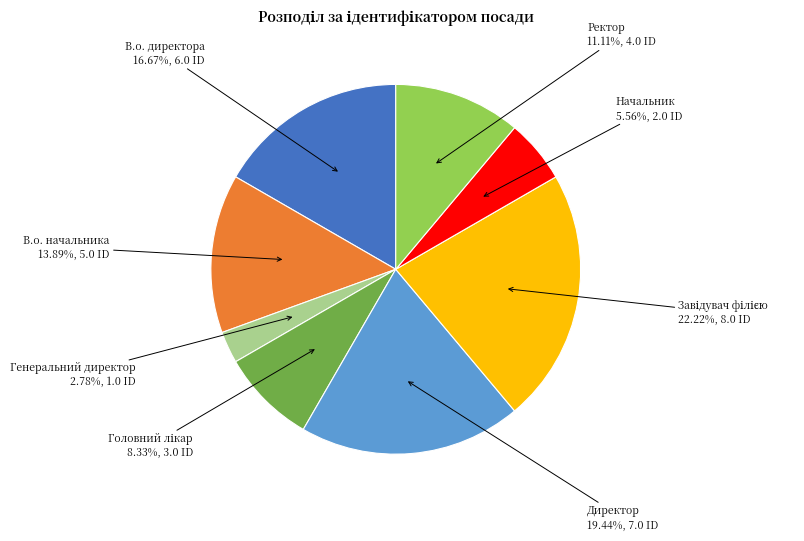

Count the number of slices in the pie.

8